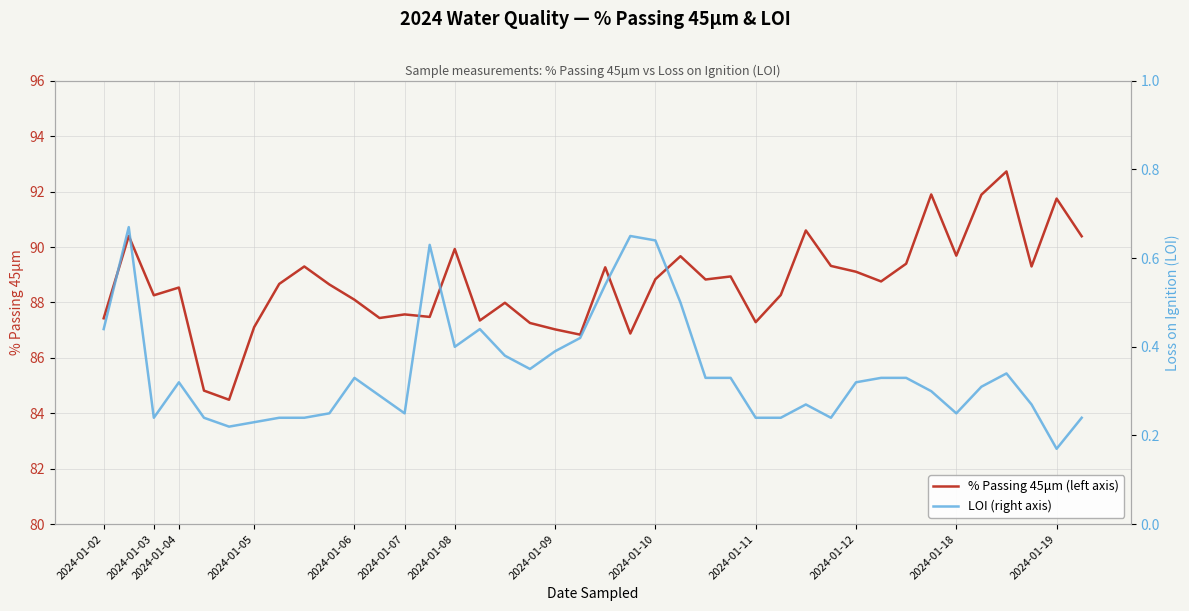

Which series has the largest range (max minus min)?

% Passing 45μm (left axis)